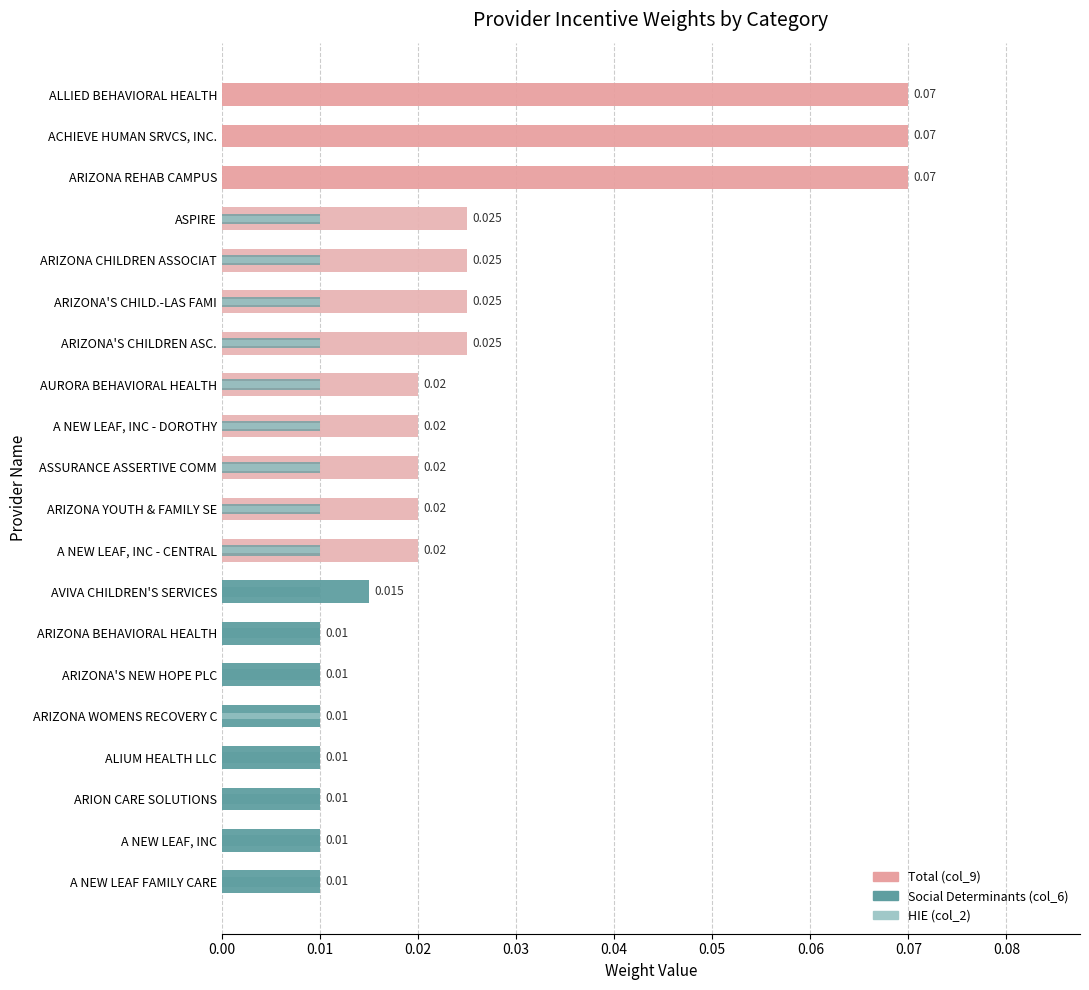

At ACHIEVE HUMAN SRVCS, INC., list the series in order from smallest to largest.

Social Determinants (col_6), HIE (col_2), Total (col_9)